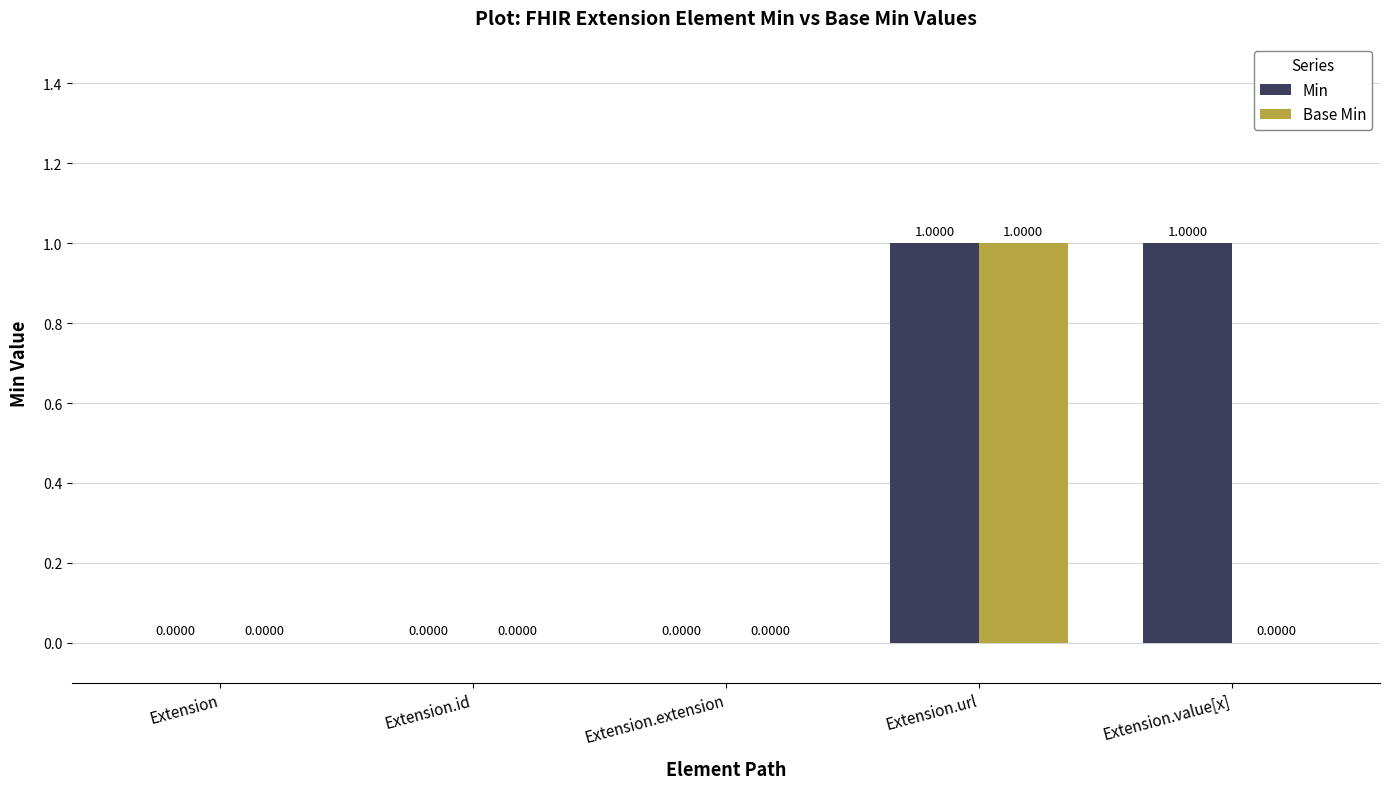

Are the bars grouped side by side (vs. stacked)?

Yes